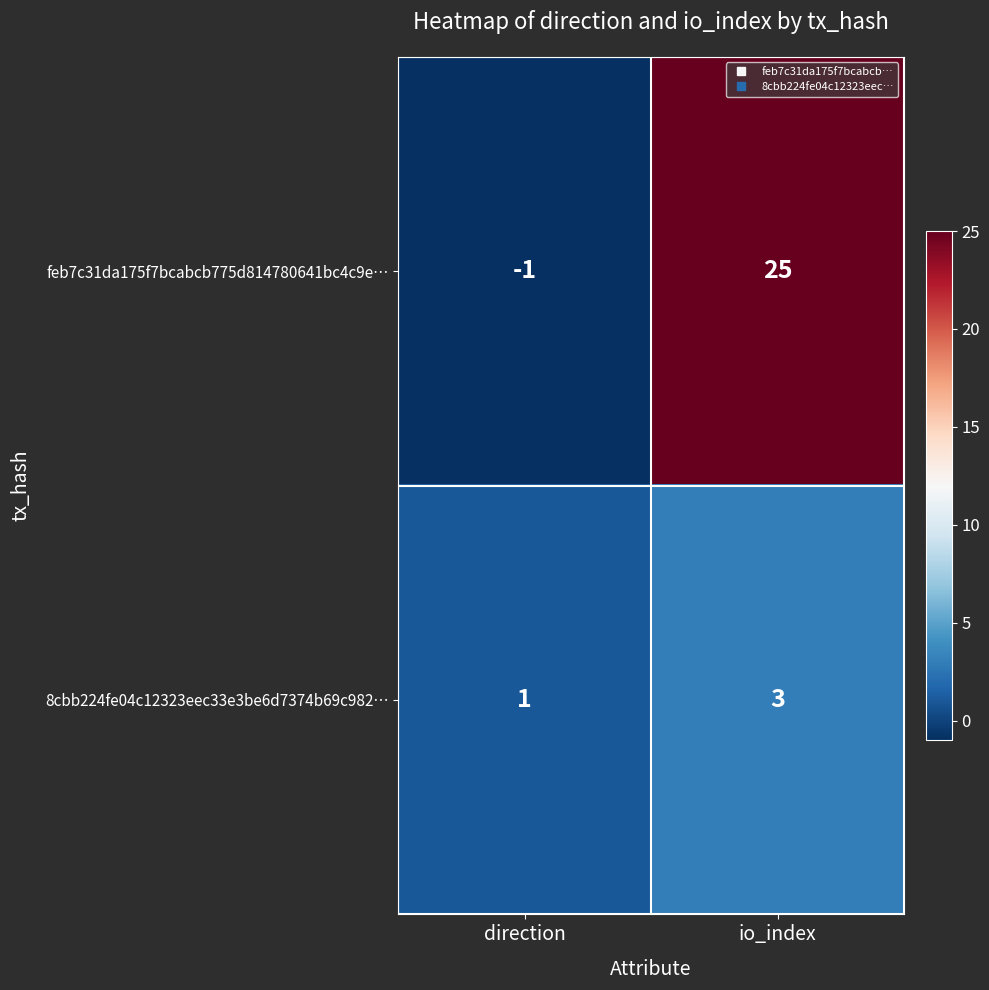

At which label does feb7c31da175f7bcabcb775d814780641bc4c9e… reach its minimum?

direction